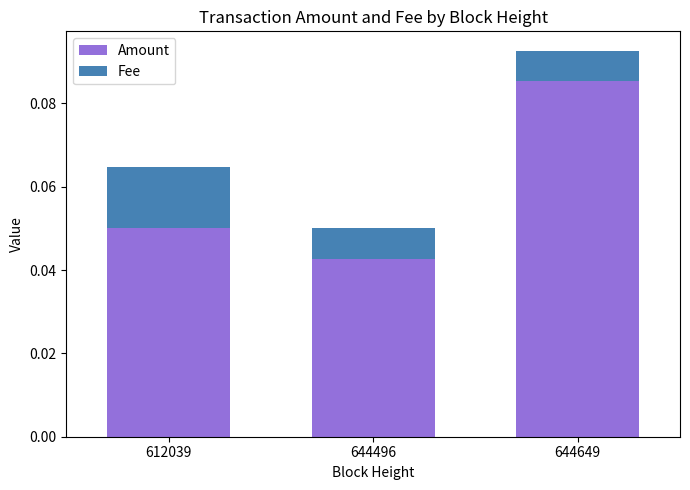

Rank the categories by Amount value from highest to lowest.

644649, 612039, 644496